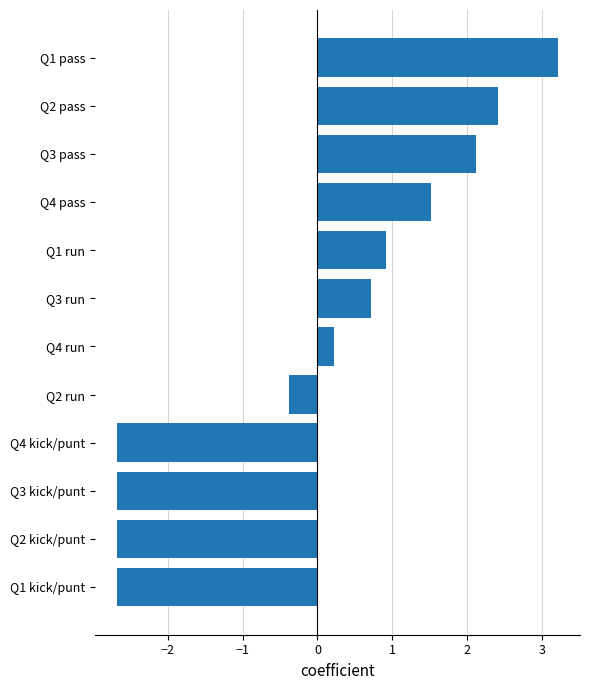

What value does the data have at Q2 run?

-0.4